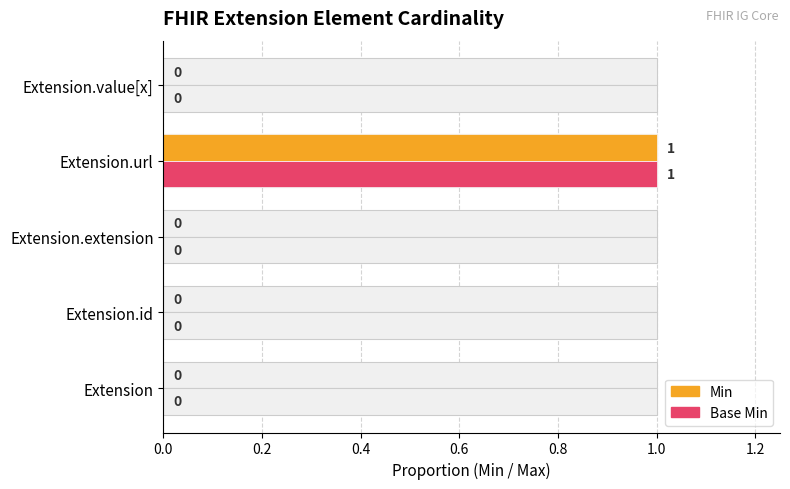

Count the Base Min values in the range 0 to 1.

5